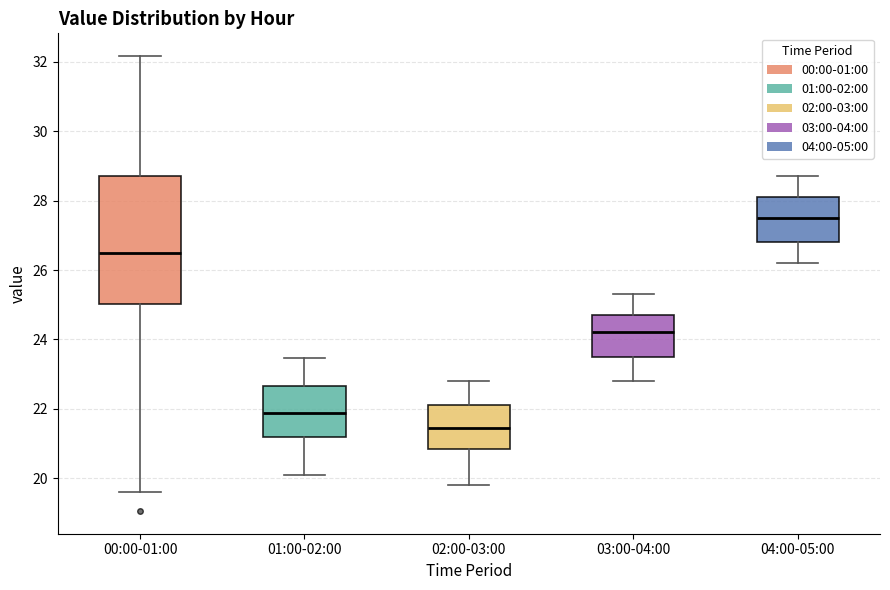

Comparing the boxes themselves (not the whiskers), which one is the tallest?

00:00-01:00